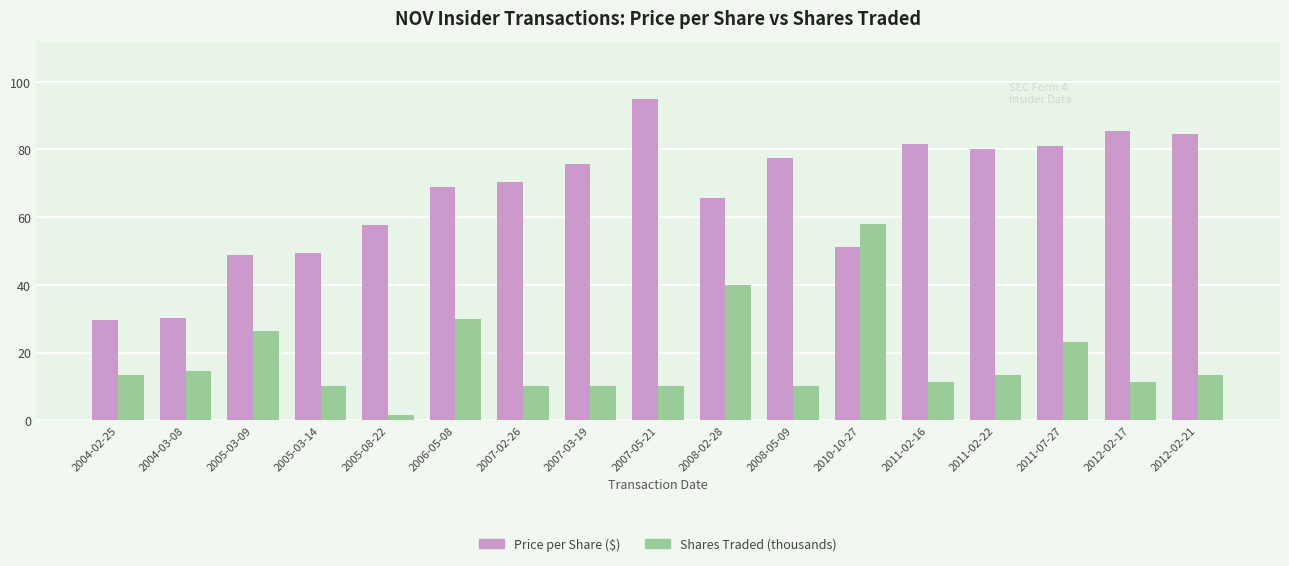

What is the total value across all series at 2011-07-27?

104.2